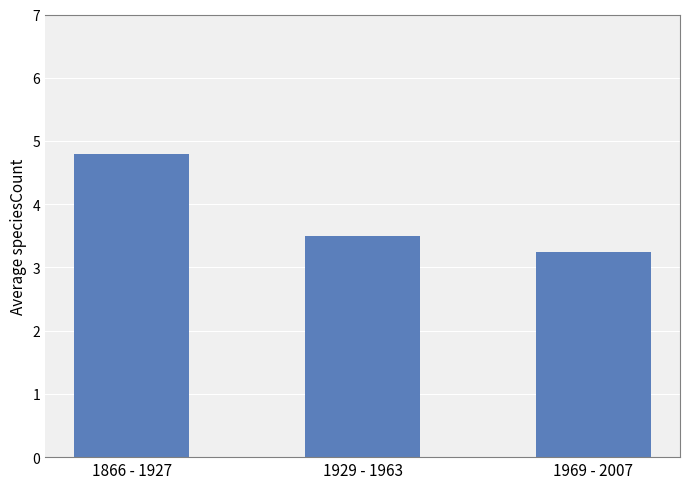

Between 1866 - 1927 and 1929 - 1963, which is larger?

1866 - 1927